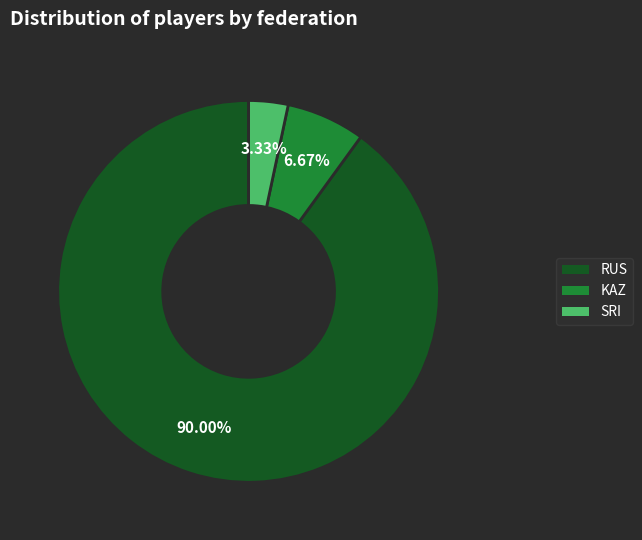

Is there a majority slice in this chart?

Yes